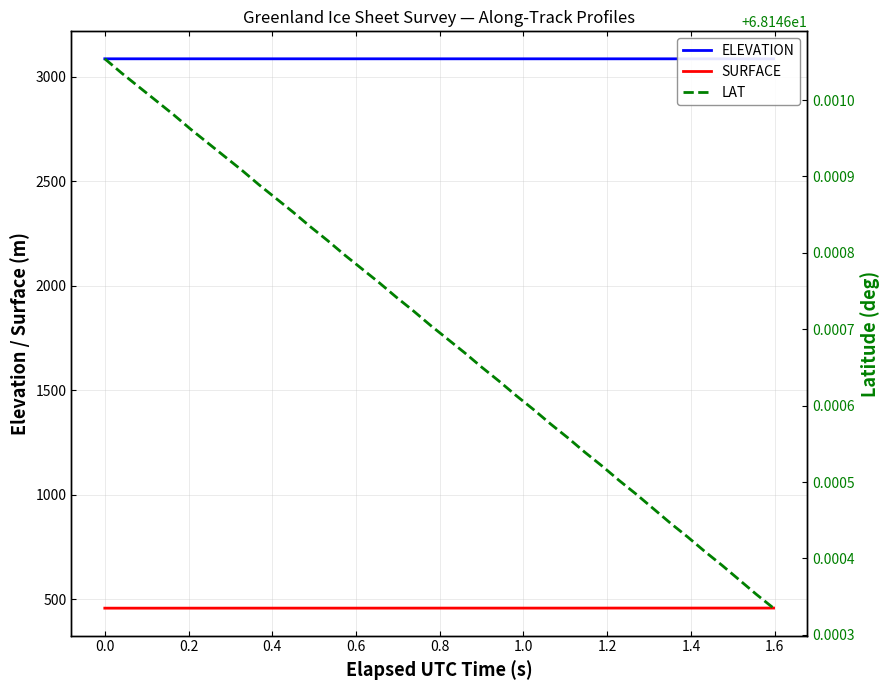

List the series in order of their peak value, highest first.

ELEVATION, SURFACE, LAT